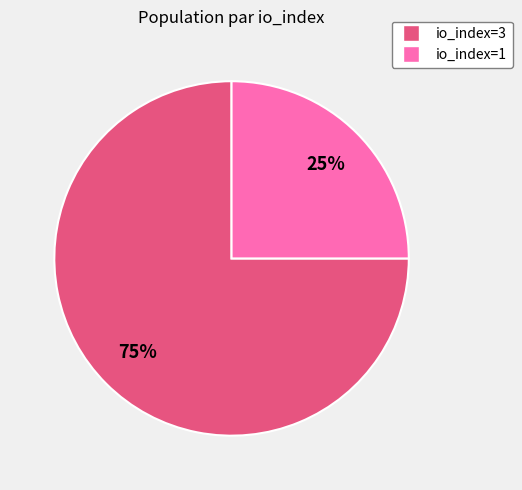

Is there any slice that represents more than half of the pie?

Yes